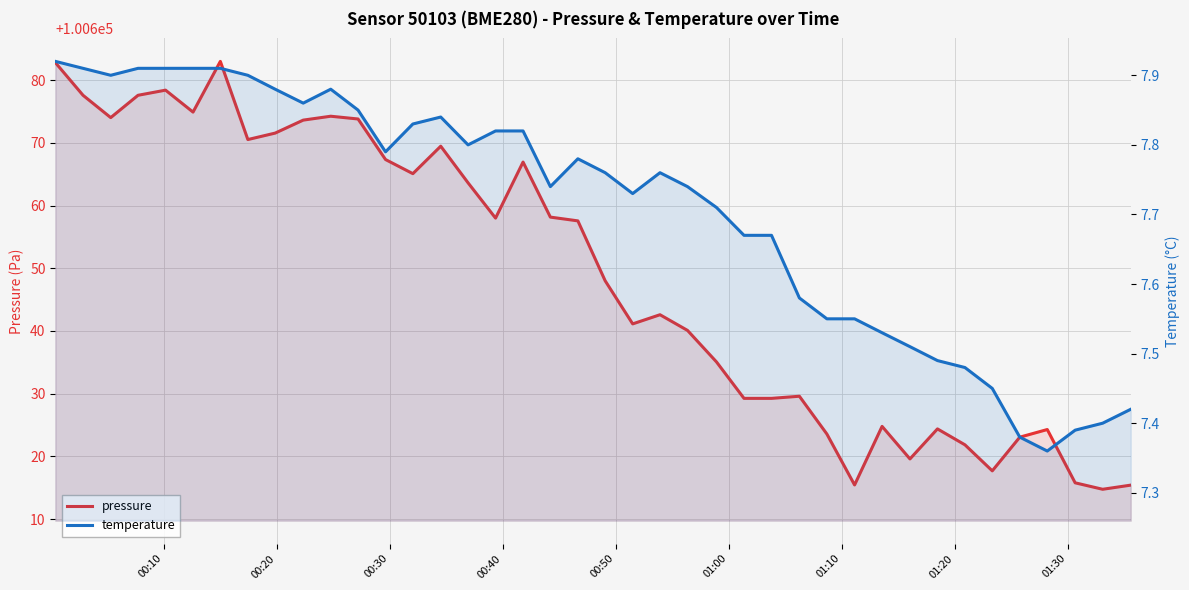

The temperature series shows 1.7 at 01:10. True or false?

False